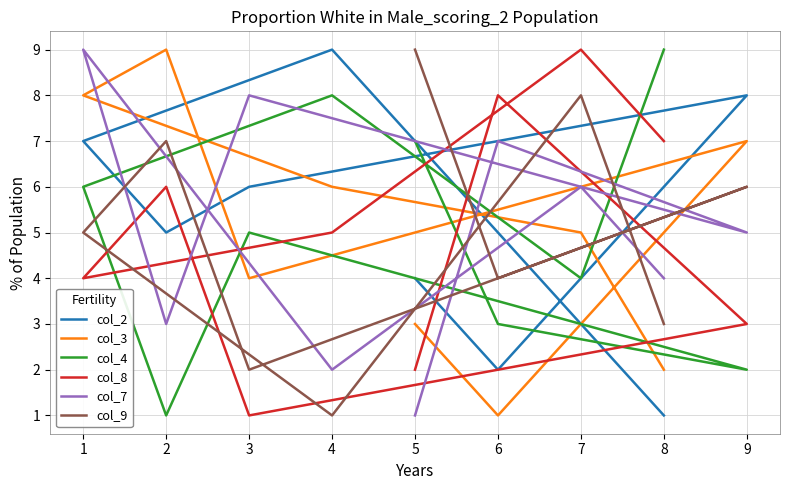

How many times do col_7 and col_2 cross each other?

7